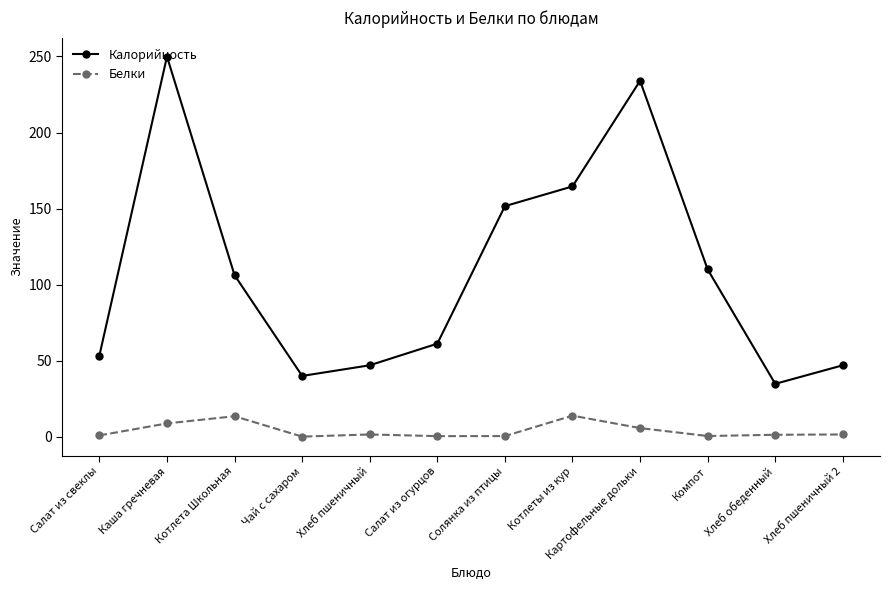

True or false: Белки has a value of 8.8 at Каша гречневая.

True